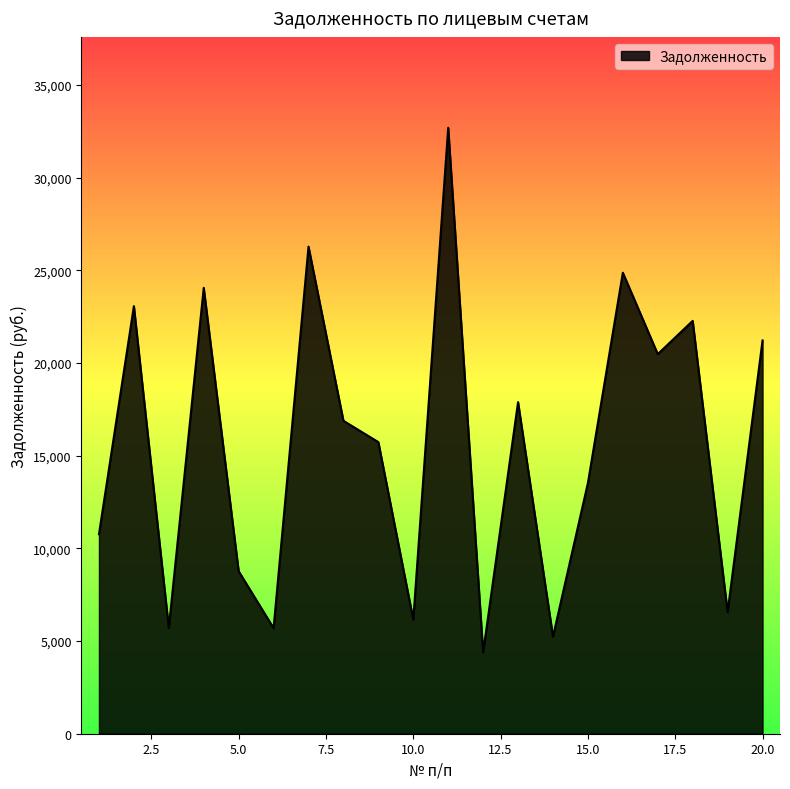

What is the minimum value shown in the chart?

4384.8